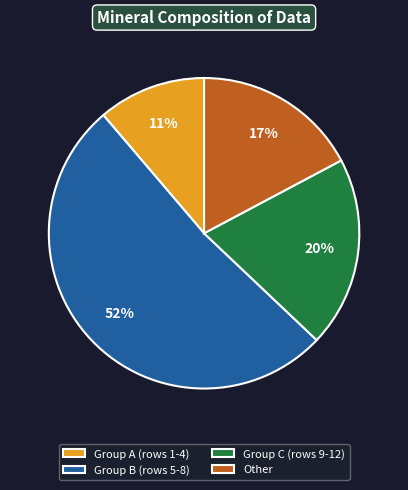

Combined, do Group A (rows 1-4) and Group B (rows 5-8) account for over 50%?

Yes